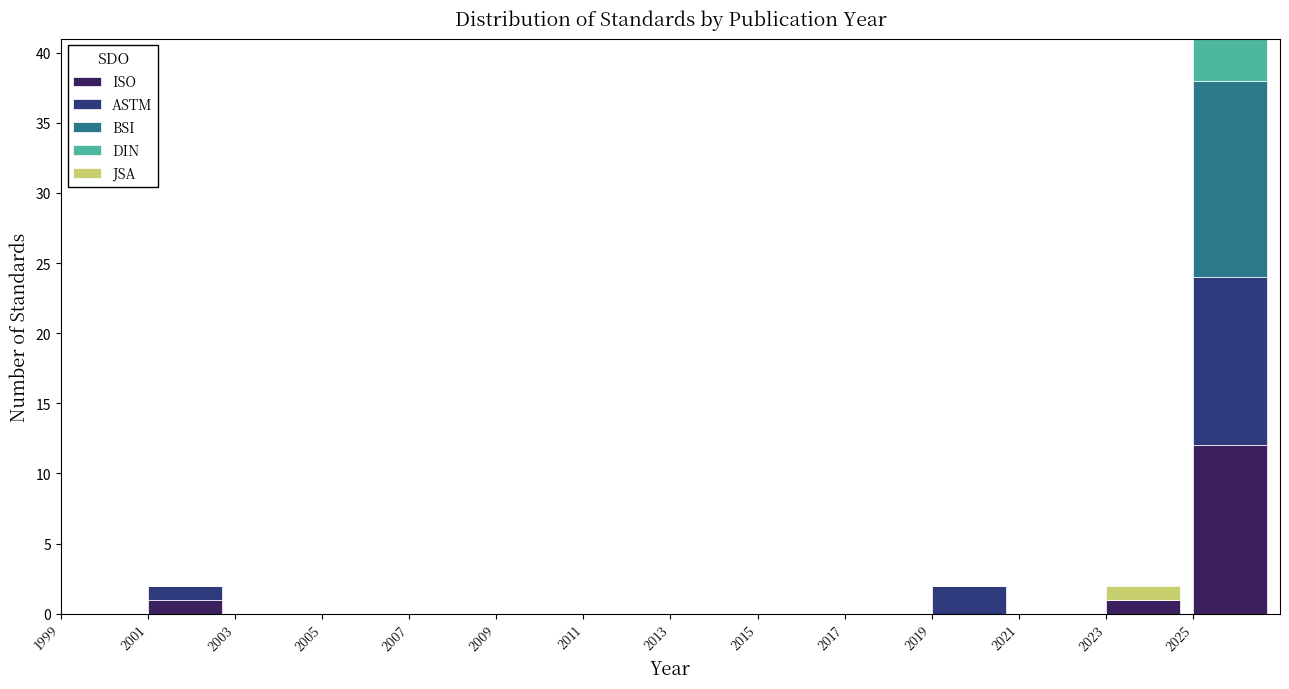

Which category has the highest value in the ISO series?

2025